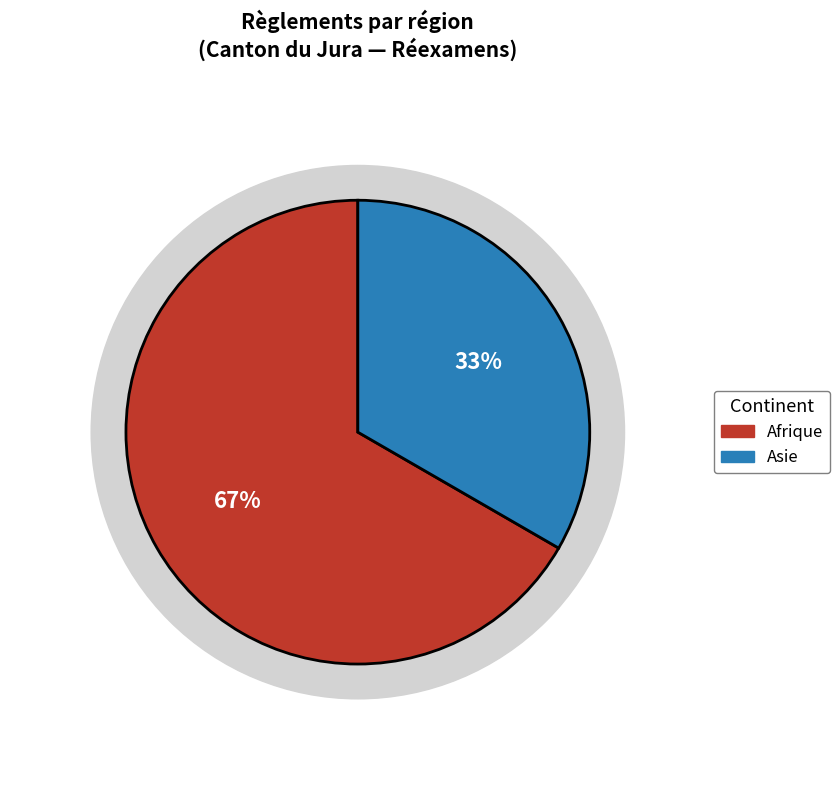

Is it true that Cameroun is 0% of the pie?

True